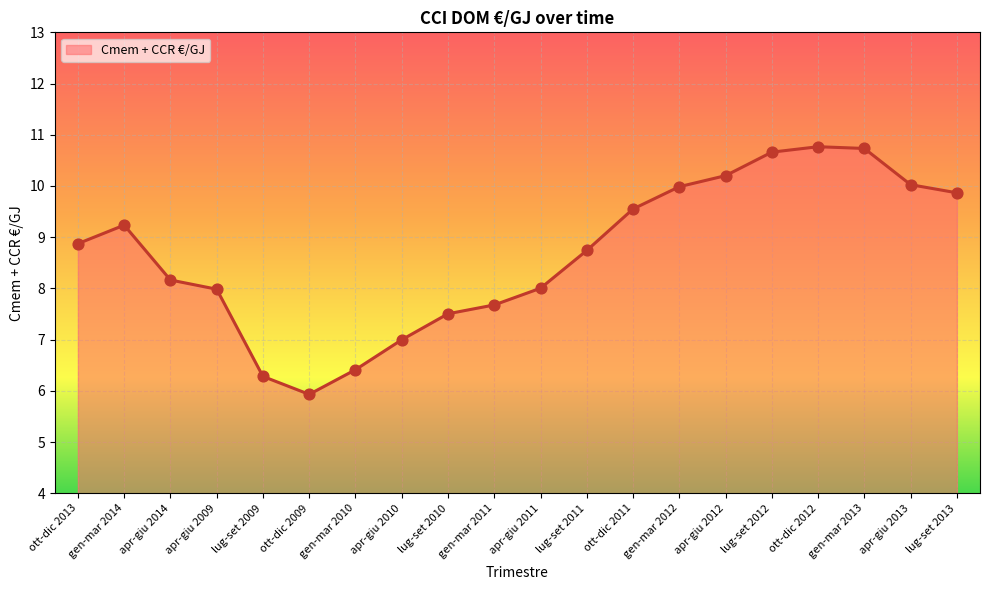

What is the change in value from apr-giu 2009 to lug-set 2010?

-0.5